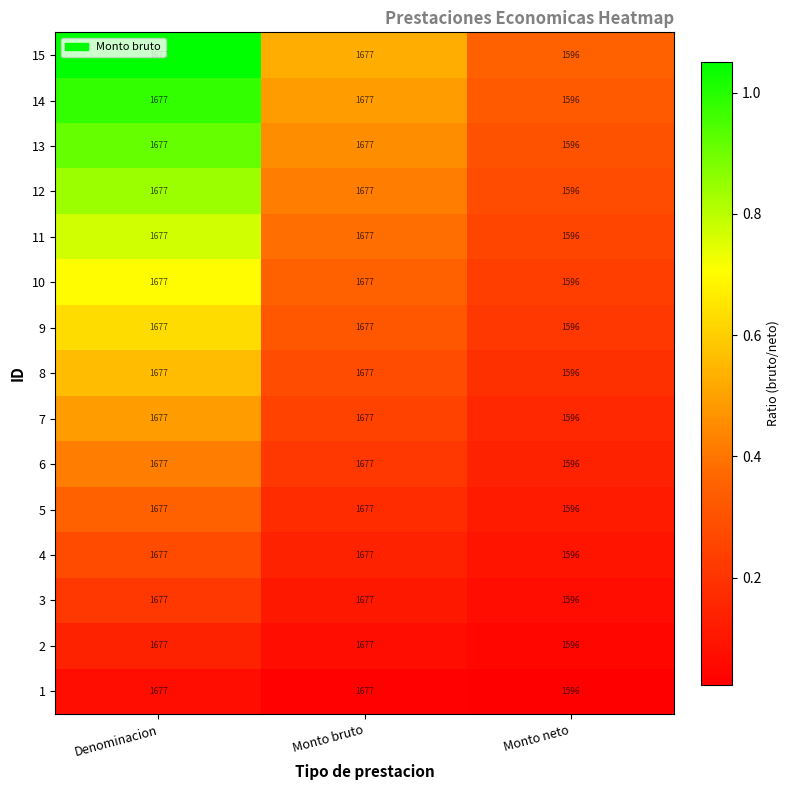

At which label is 7 closest to 1636?

Monto neto